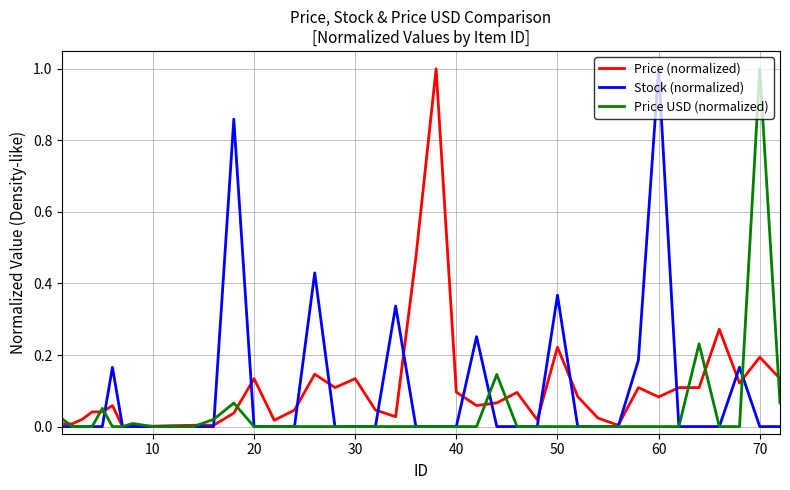

What is the greatest value displayed?

1.0